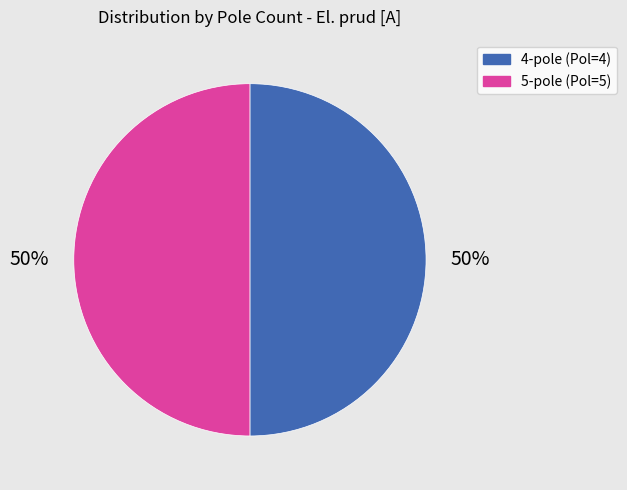

Do 5-pole (Pol=5) and 4-pole (Pol=4) together represent more than half of the pie?

Yes